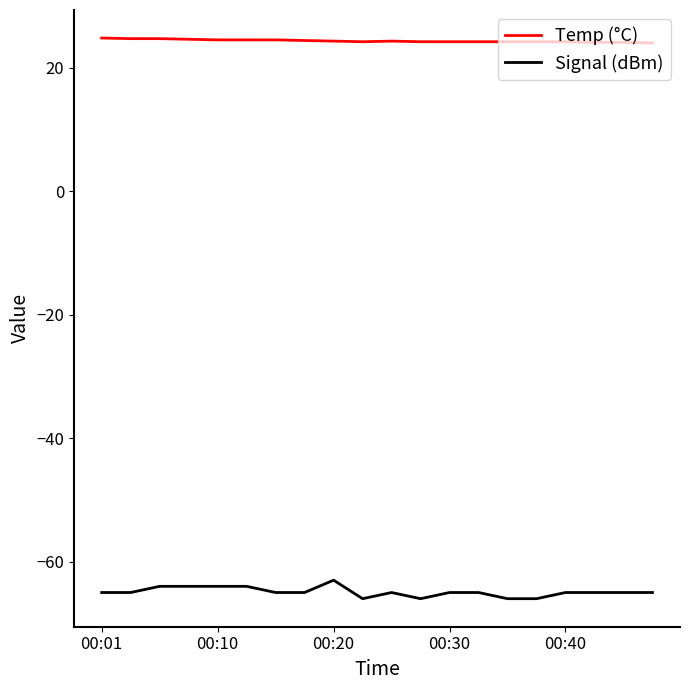

Which series has the largest total across all categories?

Temp (°C)